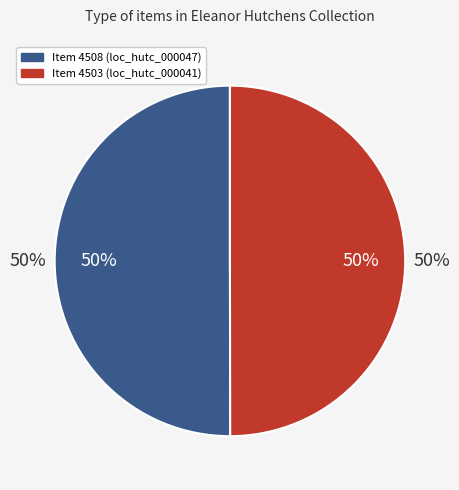

The Item 4503 slice represents 42% of the pie. True or false?

False